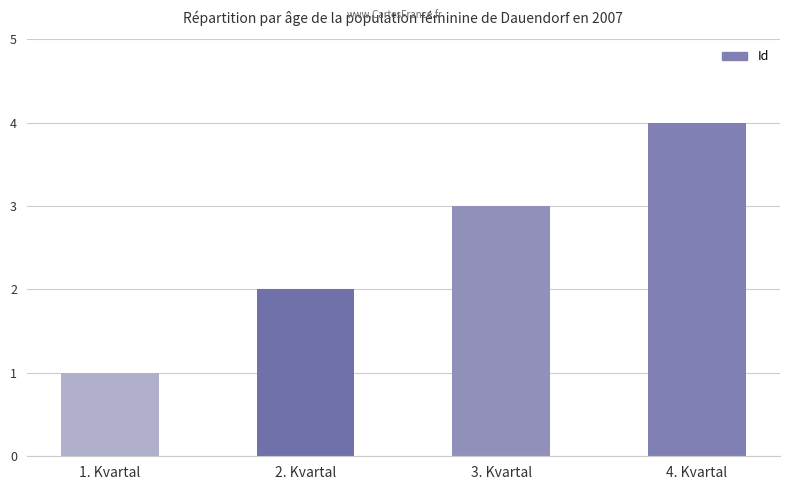

What is the change in value from 1. Kvartal to 4. Kvartal?

+3